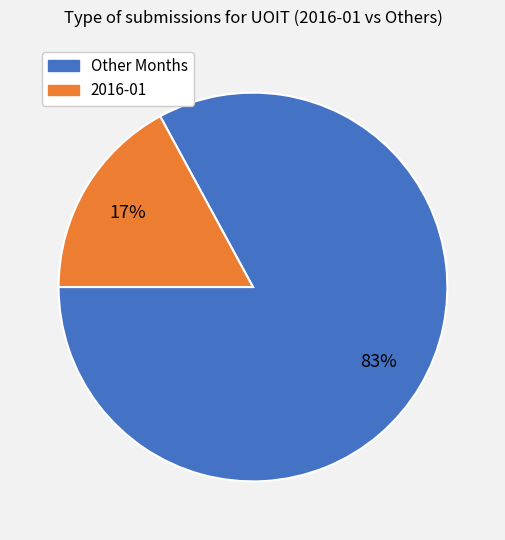

Is there any slice that represents more than half of the pie?

Yes